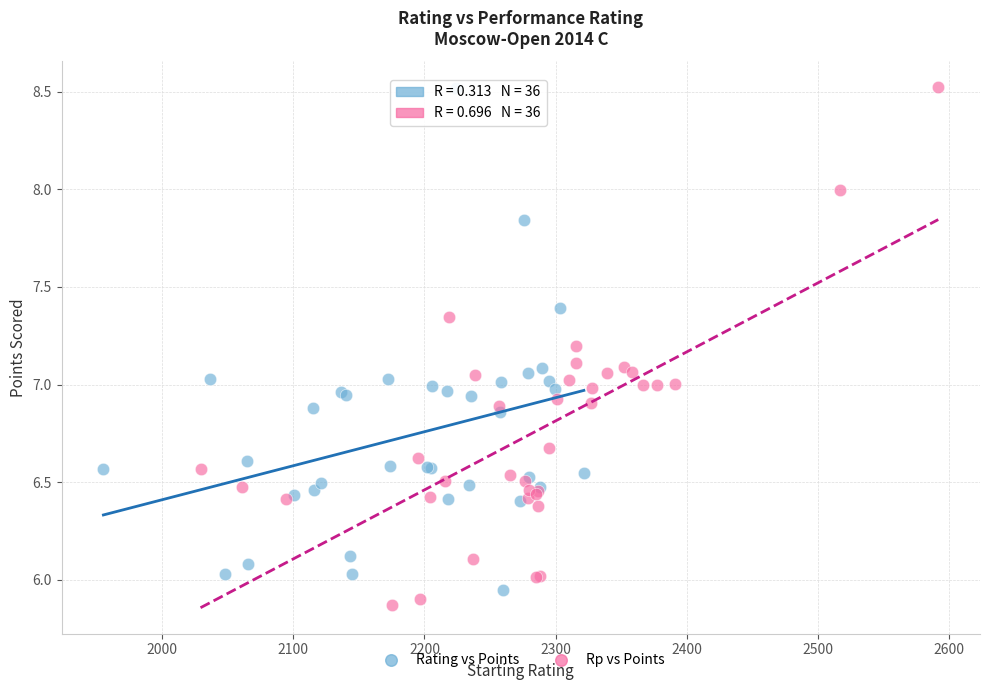

What are all the series names shown in the legend?

Rating vs Points, Rp vs Points